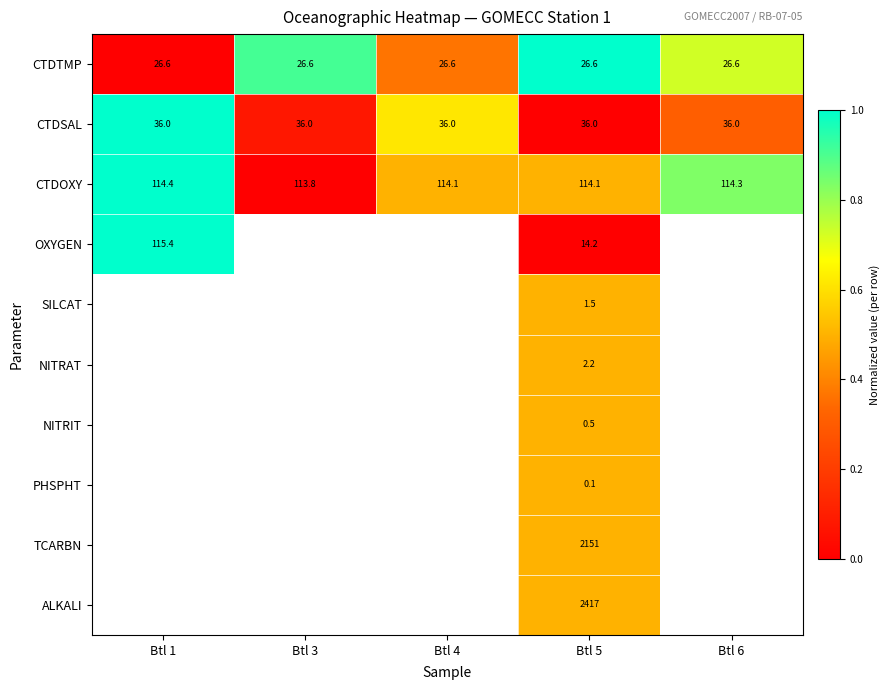

What is the sum of all CTDTMP values?

133.0